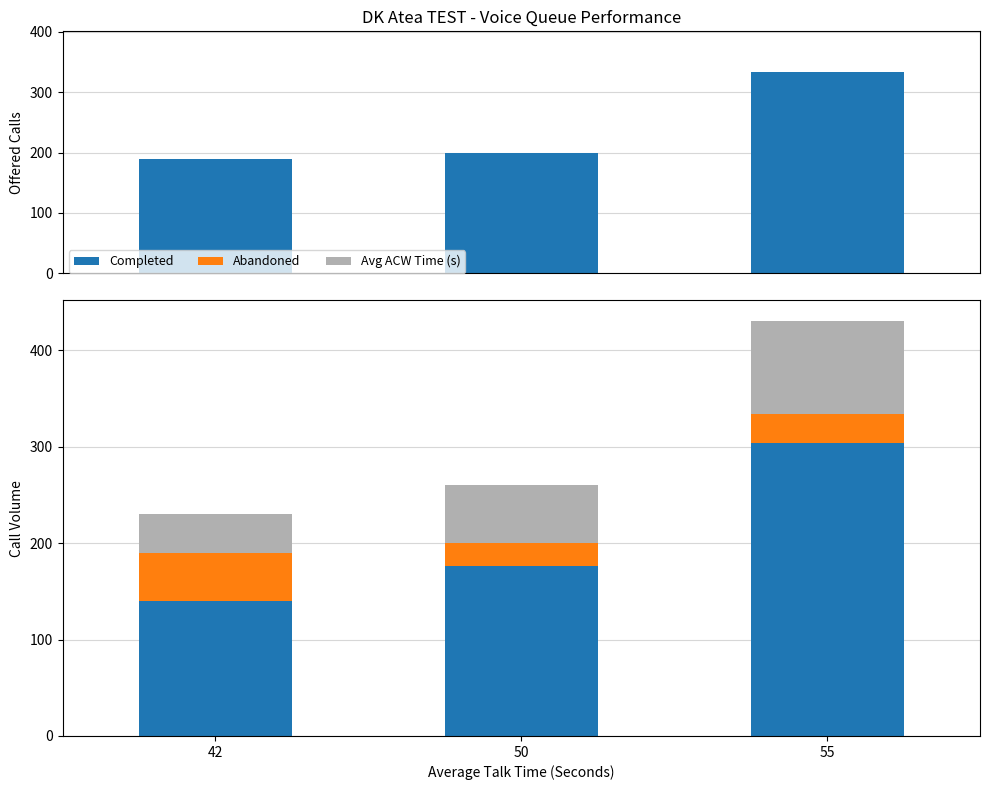

At 55, list the series in order from smallest to largest.

Abandoned, Avg ACW Time (s), Completed, Offered